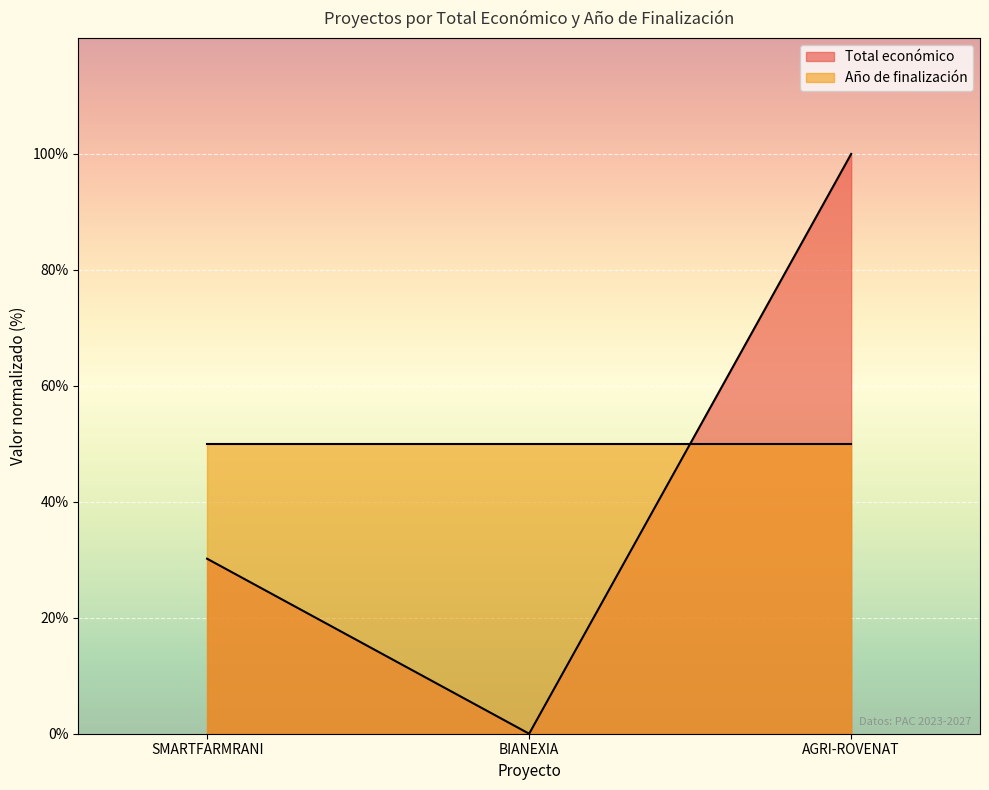

Is it true that Total económico equals 0.0 at BIANEXIA?

True